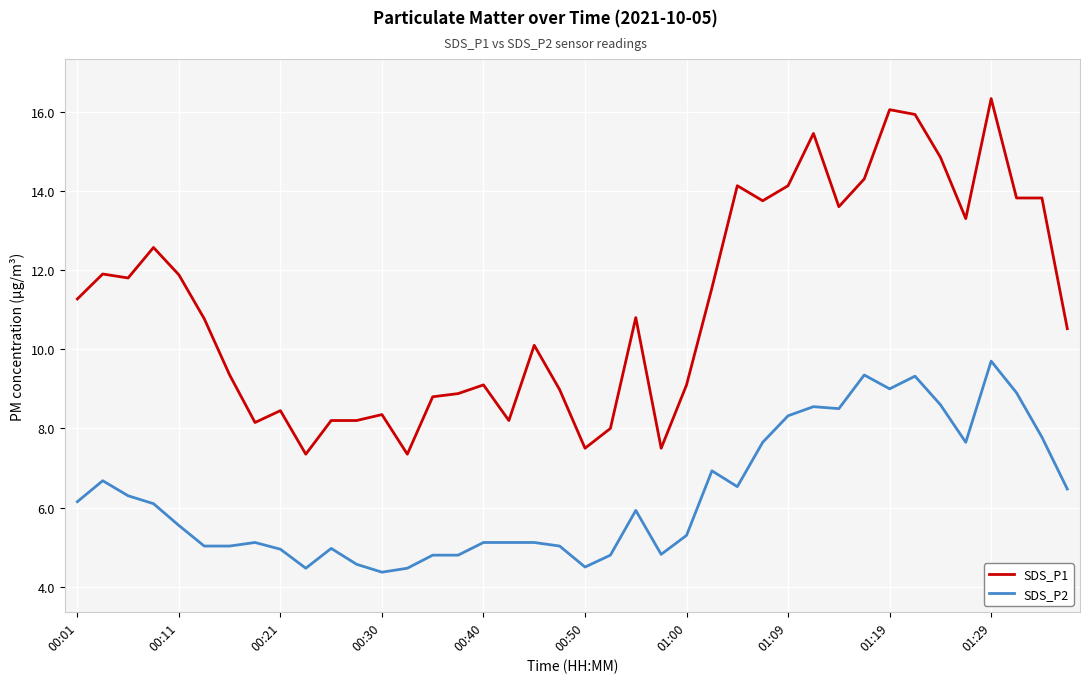

What is the difference between the maximum and minimum values in the SDS_P1 series?

9.0